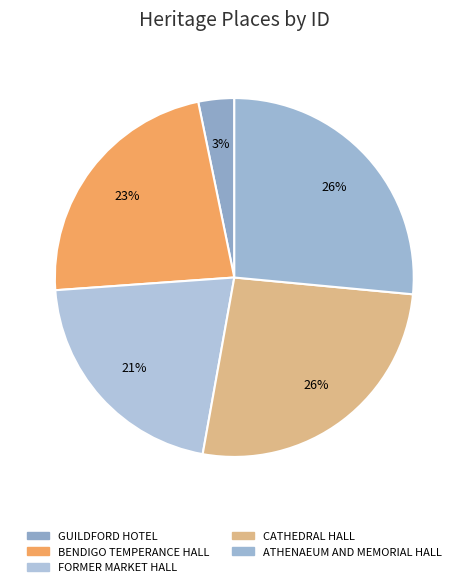

How many segments does this pie chart have?

5